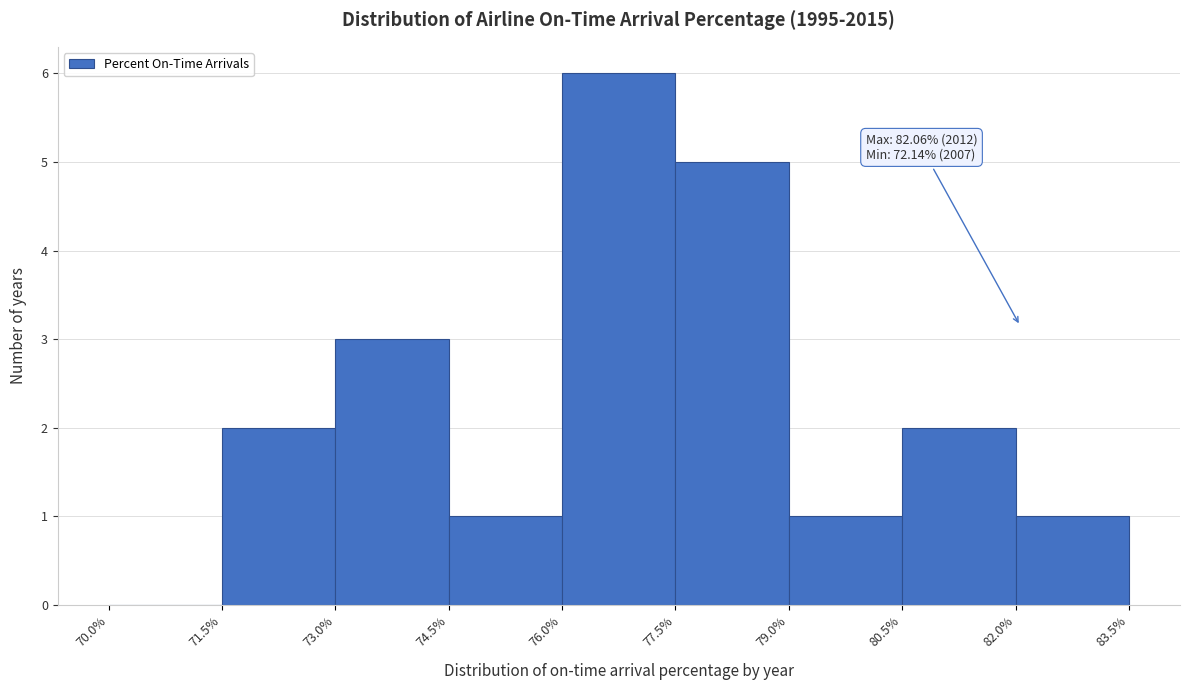

Which range on the x-axis has the tallest bar?

76.0% to 77.5%